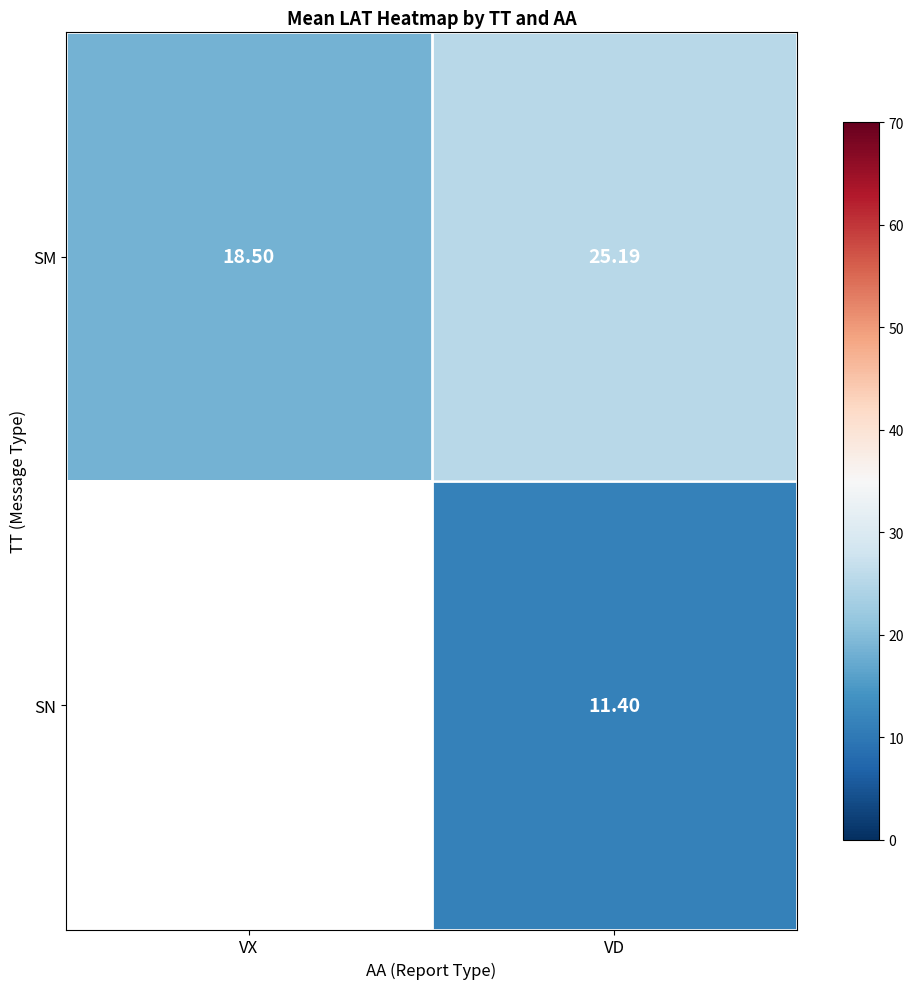

What is the average value of the SM series?

21.8